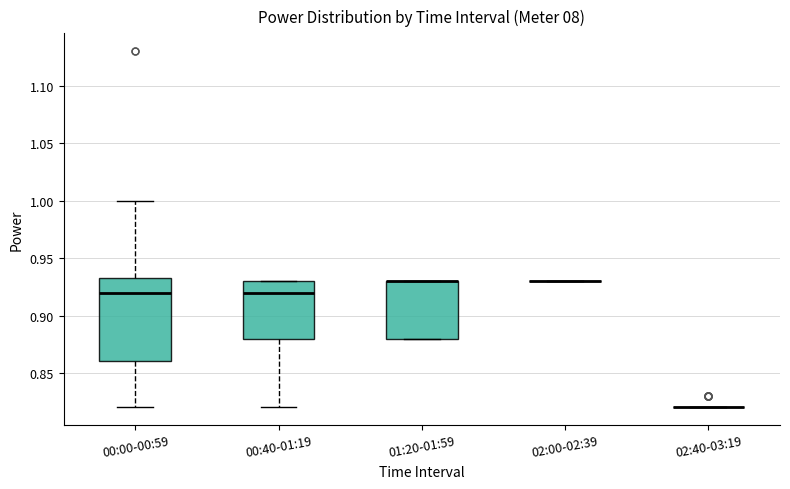

Reading left to right, transcribe this box plot: for each box, give where its median line is, the range the box spans, and where its two whiskers end, as read against the y-axis. The values are not printed on the chart, so give them approximately, as read against the axis.

00:00-00:59: median 0.920, box 0.860 to 0.935, whiskers 0.820 to 1.000
00:40-01:19: median 0.920, box 0.880 to 0.930, whiskers 0.820 to 0.930
01:20-01:59: median 0.930 (drawn on the box's upper edge), box 0.880 to 0.930, whiskers 0.880 to 0.930
02:00-02:39: box collapsed to a line at 0.930, whiskers 0.930 to 0.930
02:40-03:19: box collapsed to a line at 0.820, whiskers 0.820 to 0.820